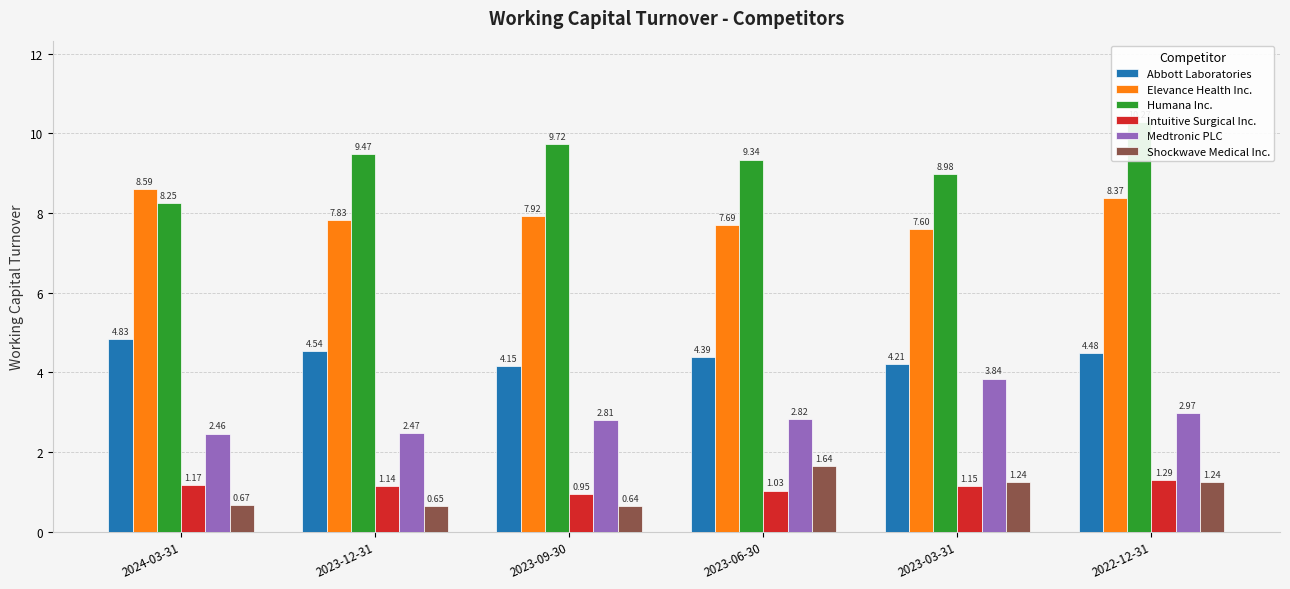

At how many categories does at least one series exceed 5?

6